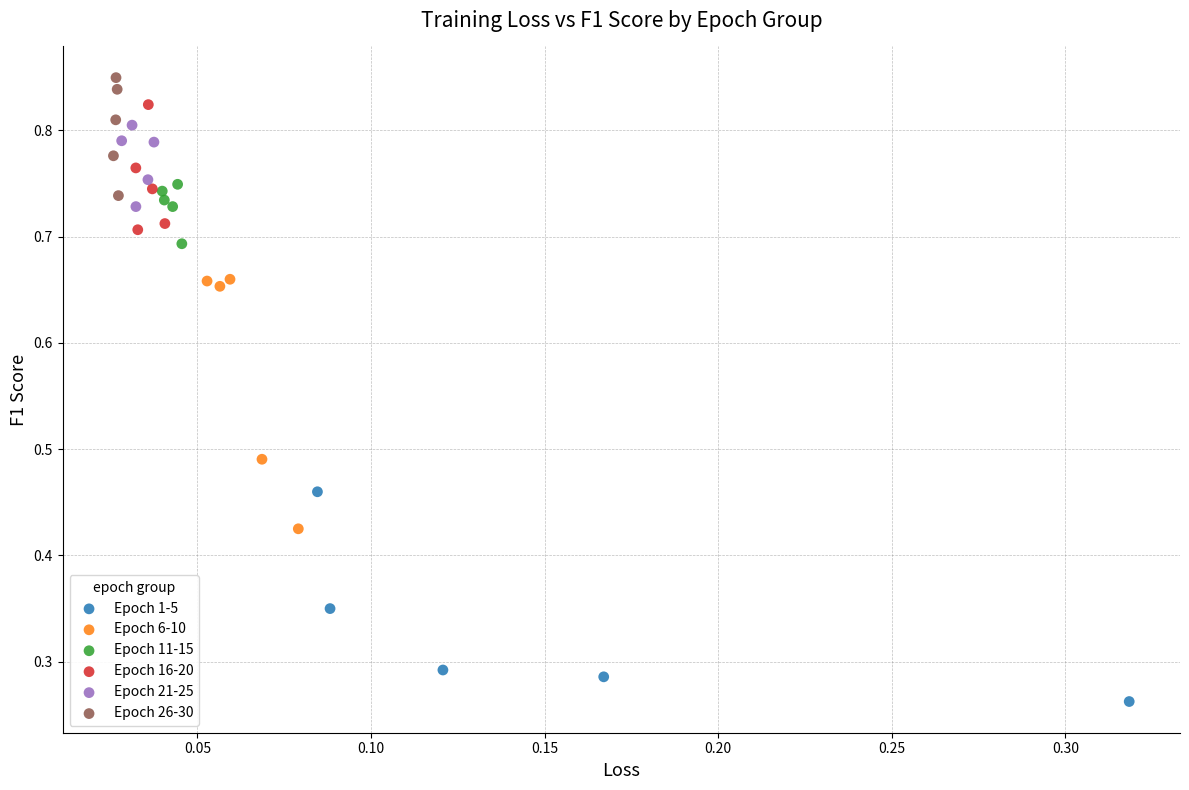

Which series reaches the minimum Y coordinate?

Epoch 1-5